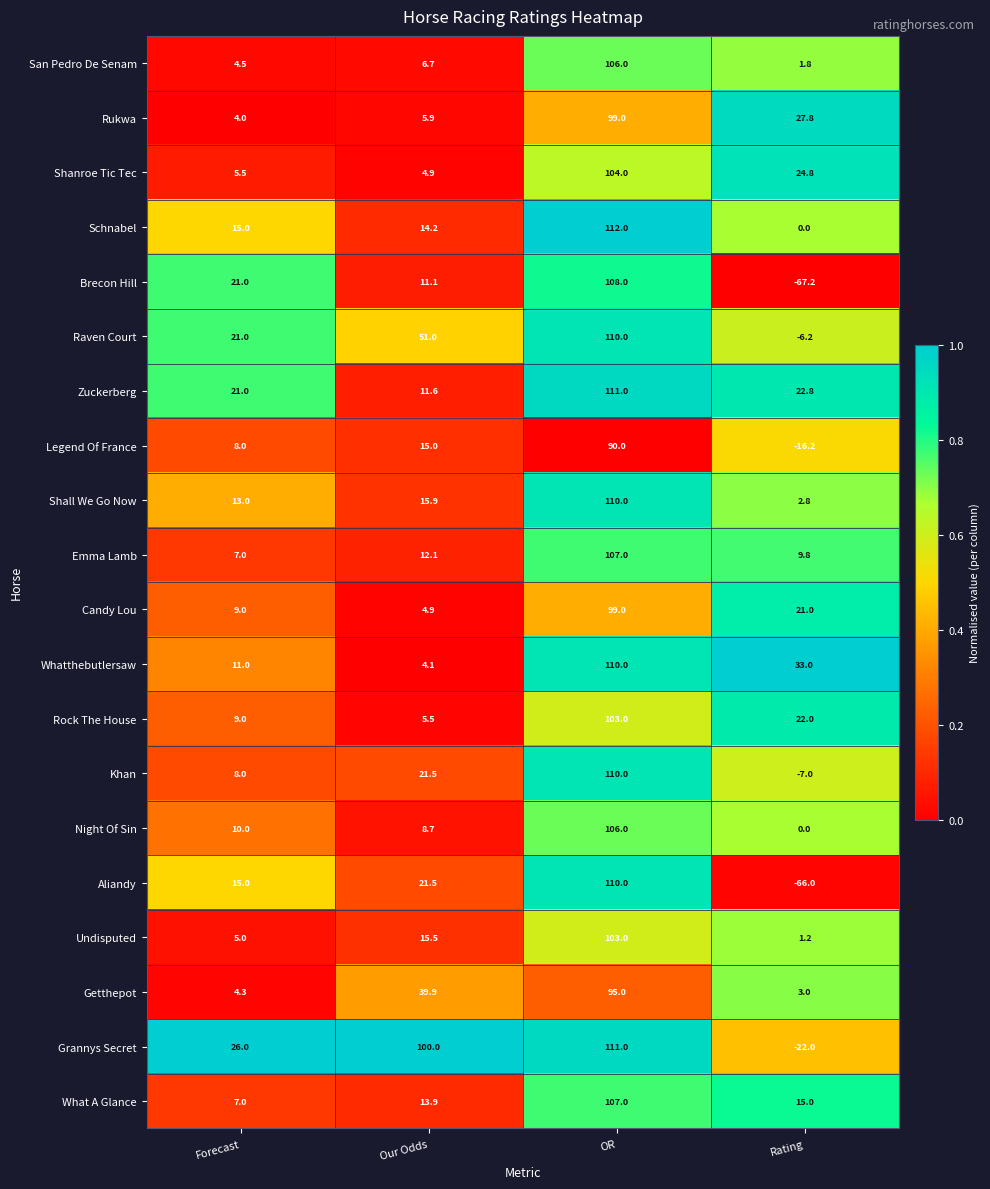

Rank the categories by Shall We Go Now value from lowest to highest.

Rating, Forecast, Our Odds, OR